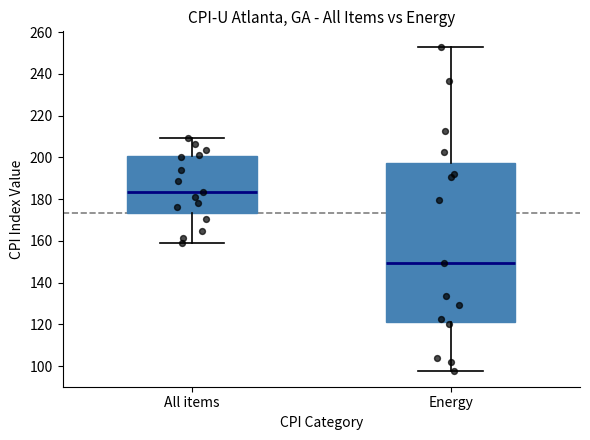

Where does the lower whisker of the box for Energy end on the y-axis? The values are not printed on the chart, so give them approximately, as read against the axis.

98